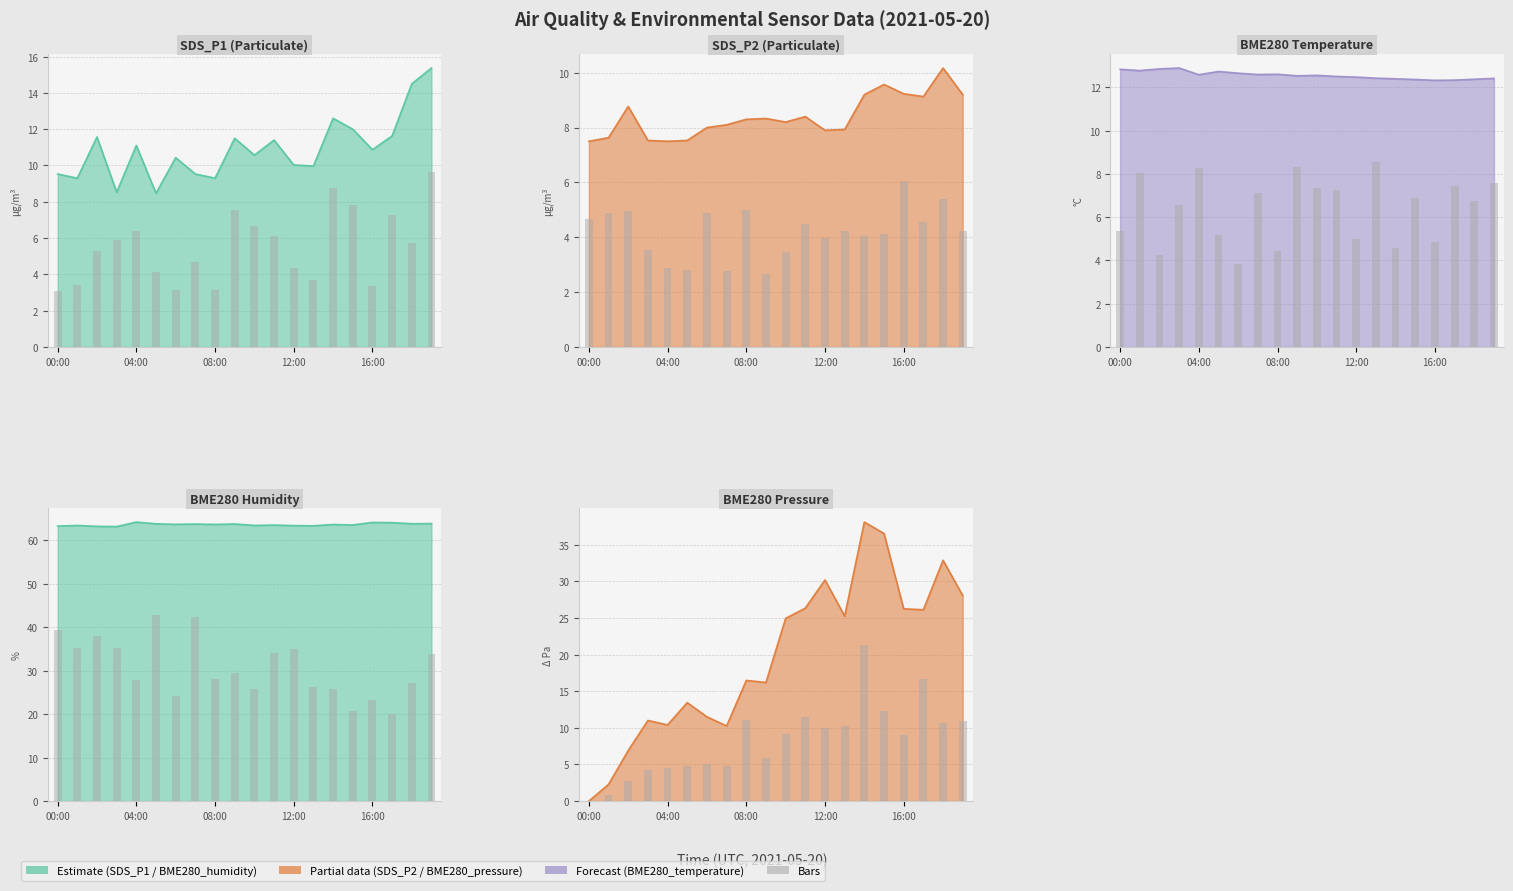

What is the maximum value for BME280_temperature?

12.9